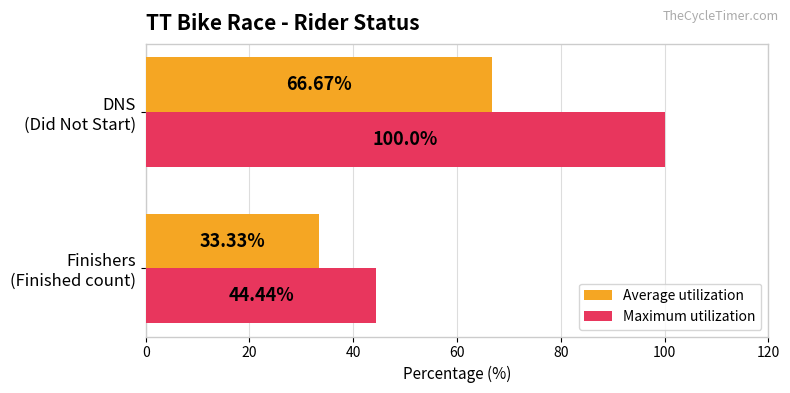

Which series has the largest range (max minus min)?

Maximum utilization